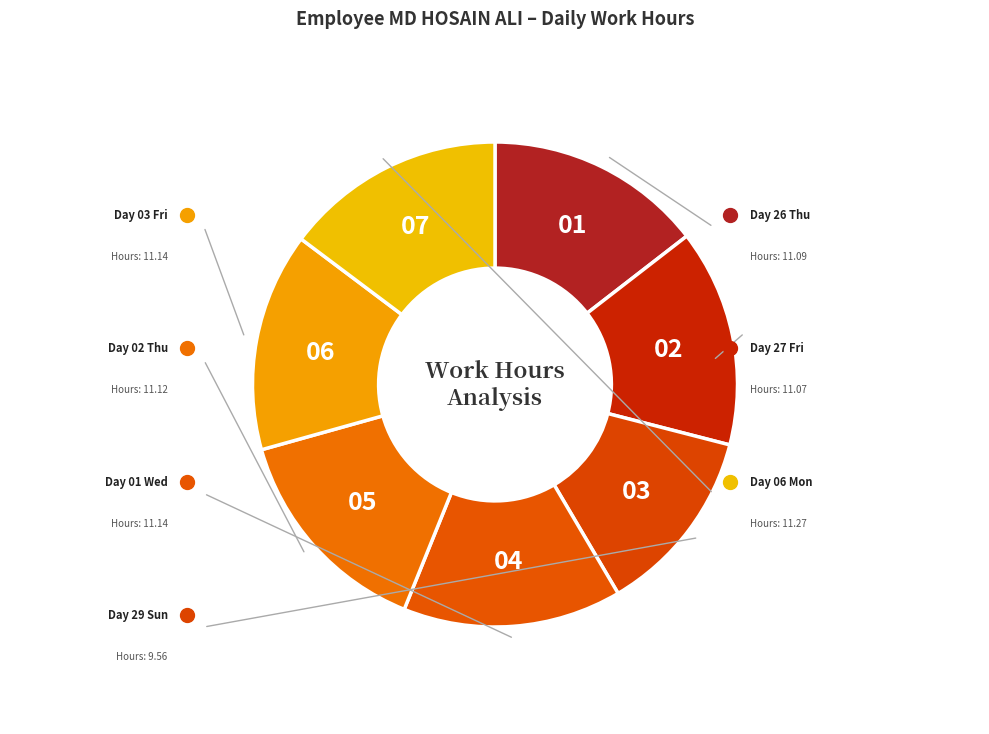

What is the smallest slice in the pie chart?

29 Sun